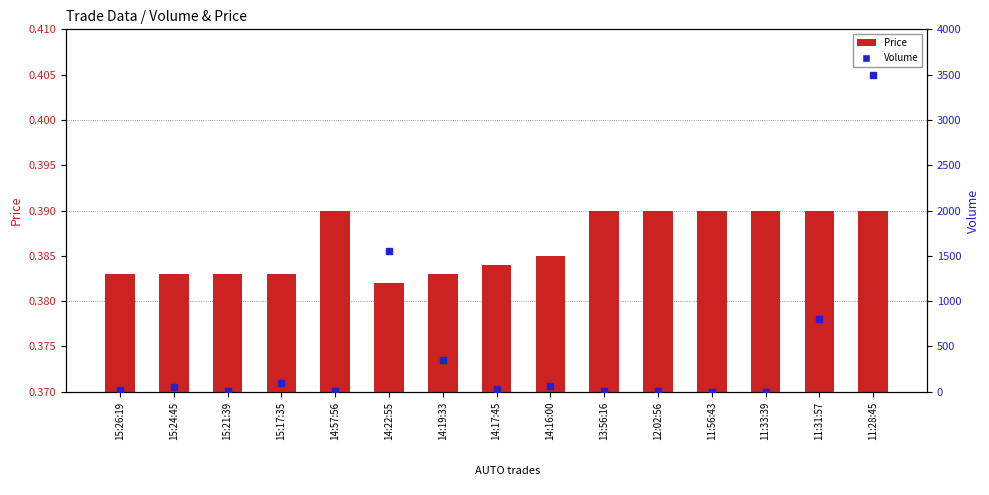

Which series contains the lowest Y value?

Price